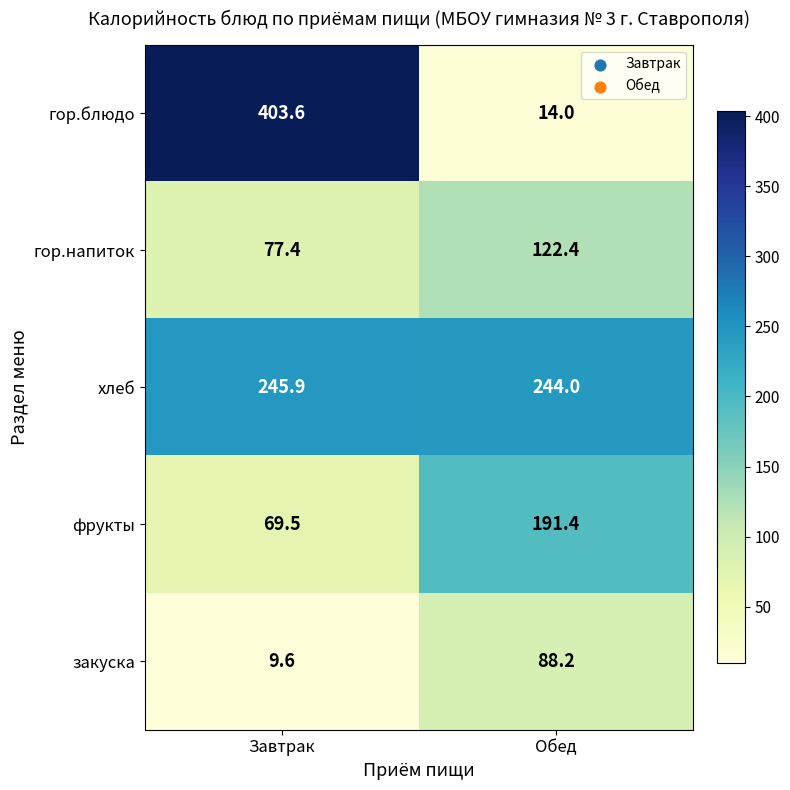

What is the spread (max minus min) of values at Обед?

230.0